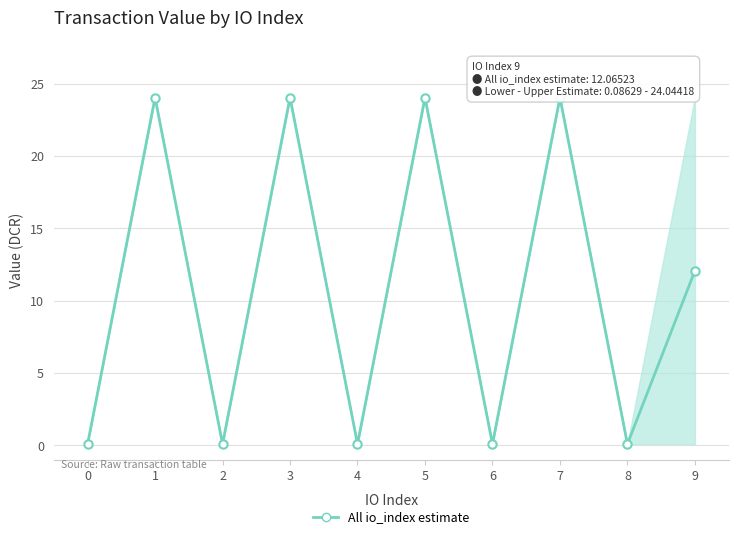

List the labels in order of value, largest first.

1, 3, 5, 7, 9, 0, 2, 4, 6, 8